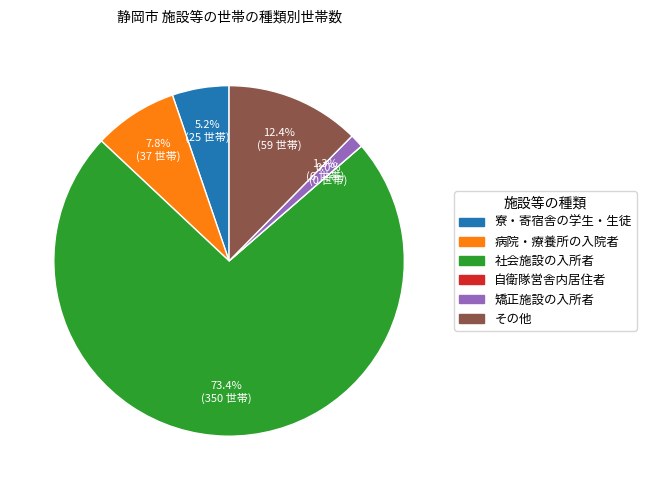

Is 社会施設の入所者 the majority of the pie?

Yes